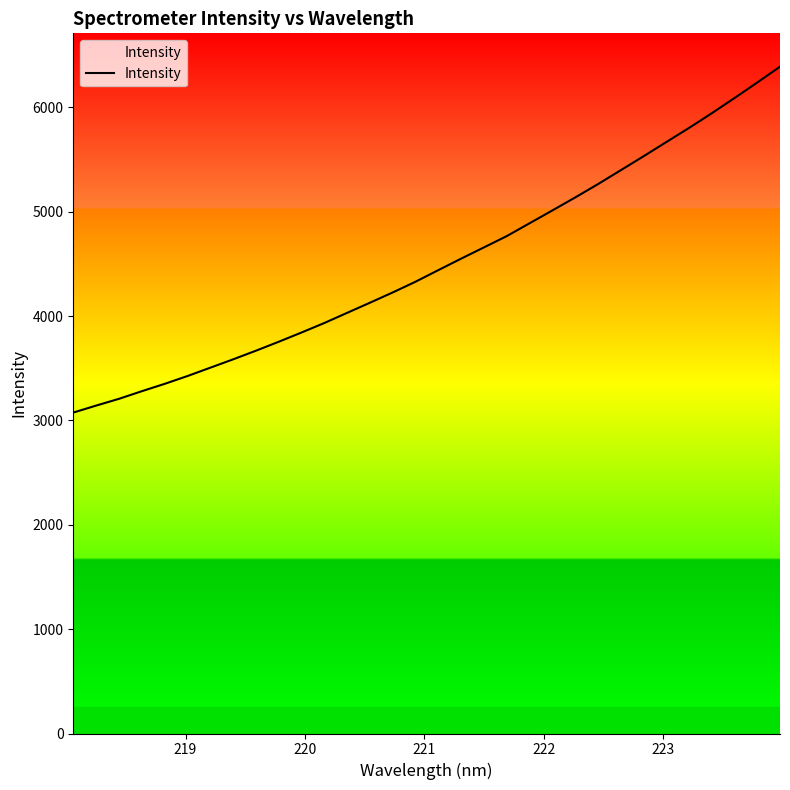

What is the smallest value displayed?

3075.6